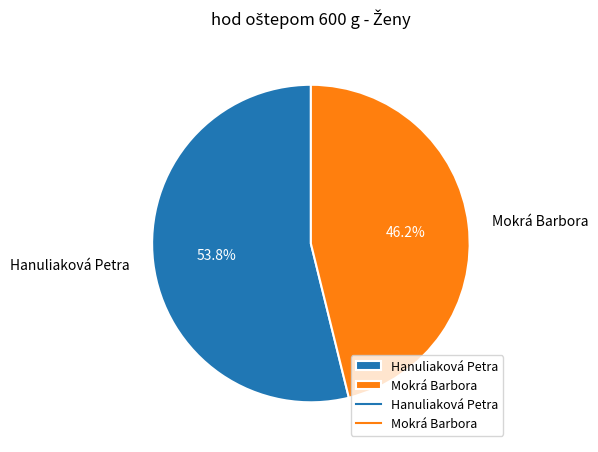

Which has a higher value, Mokrá Barbora or Hanuliaková Petra?

Hanuliaková Petra